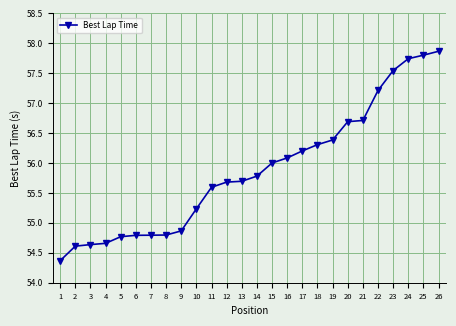

What is the difference between the maximum and minimum values?

3.5